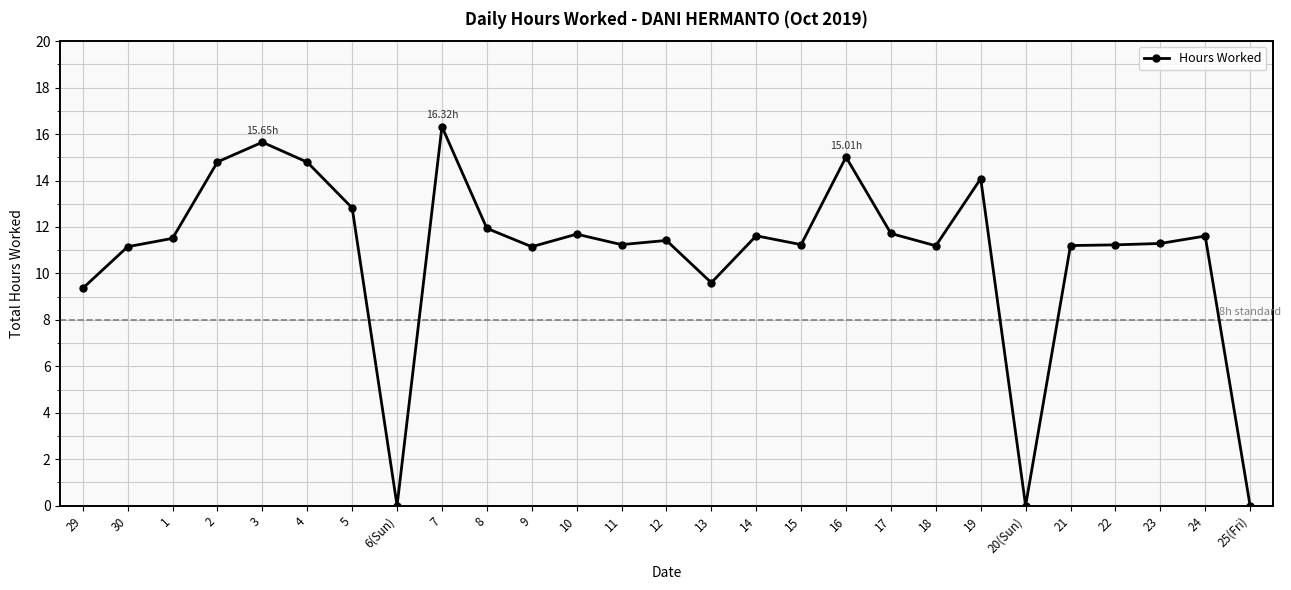

At which label does the data first exceed 11?

30